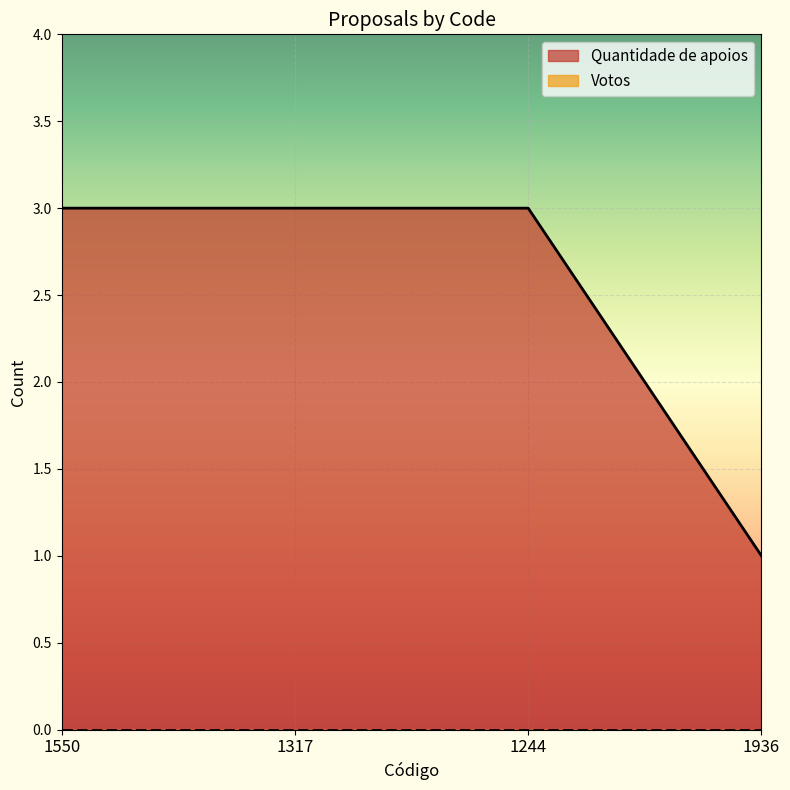

What is the greatest value displayed?

3